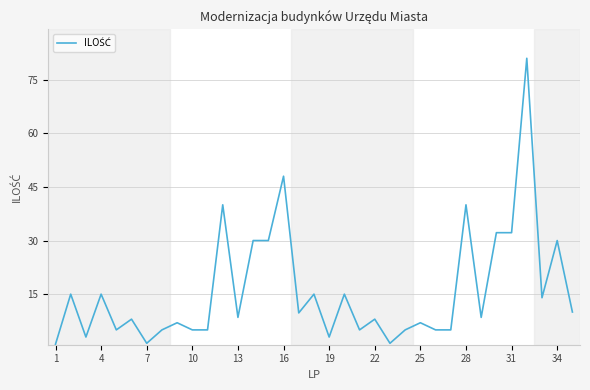

What is the difference between the maximum and minimum values?

80.0